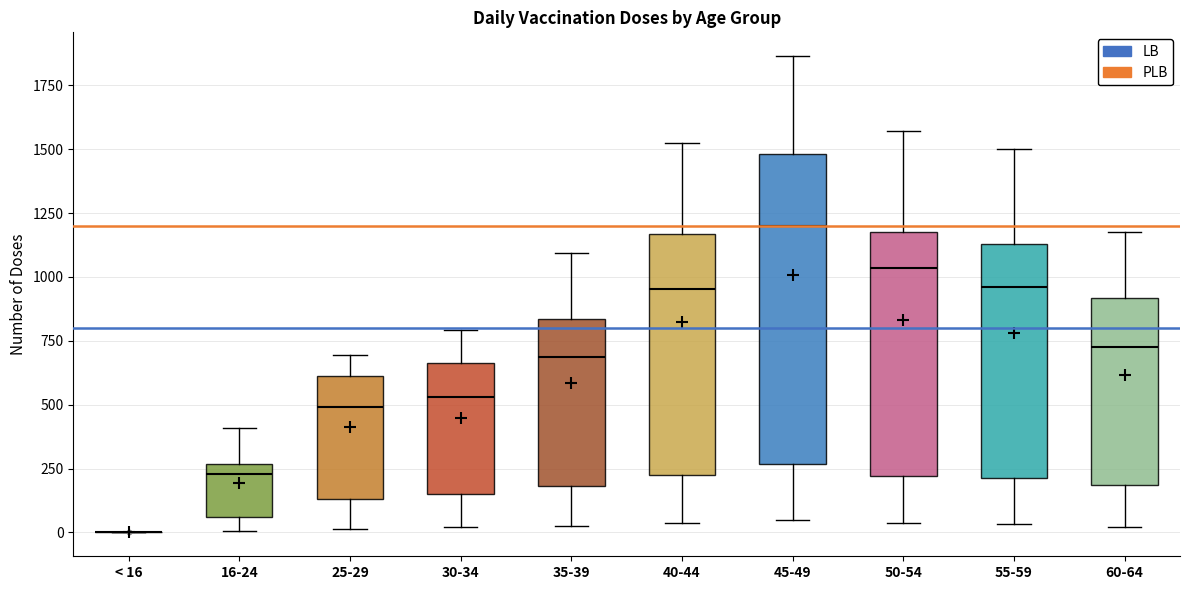

Where is the lower edge of the box for 40-44 on the y-axis? The values are not printed on the chart, so give them approximately, as read against the axis.

250